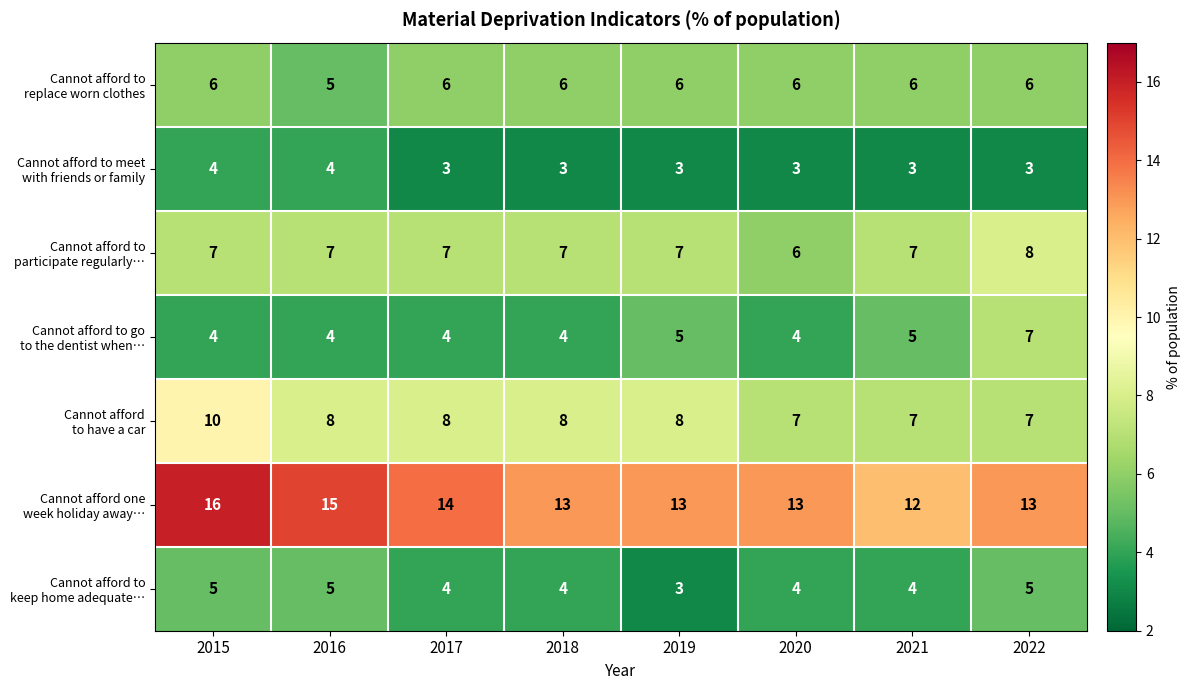

At which category is the sum across all series the highest?

2015